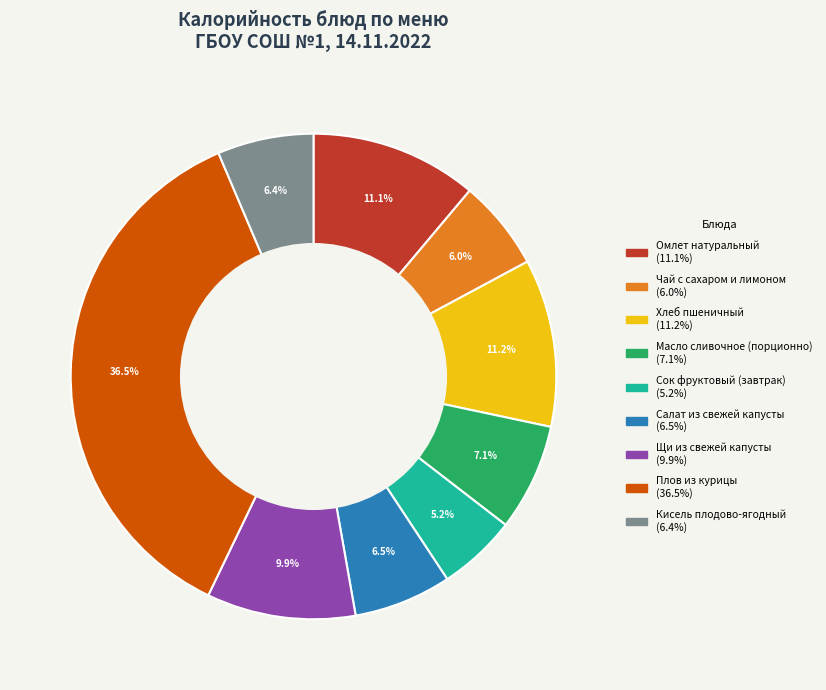

Which slice is the largest?

Плов из курицы